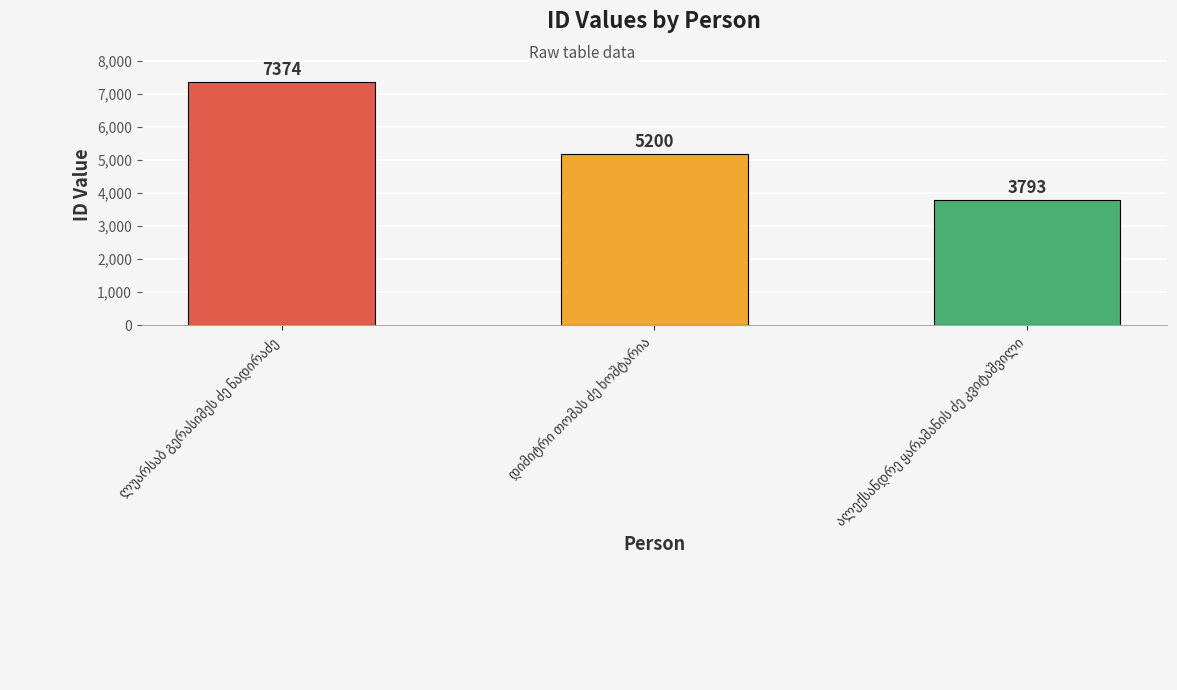

What is the value of the 3rd bar from the left?

3793